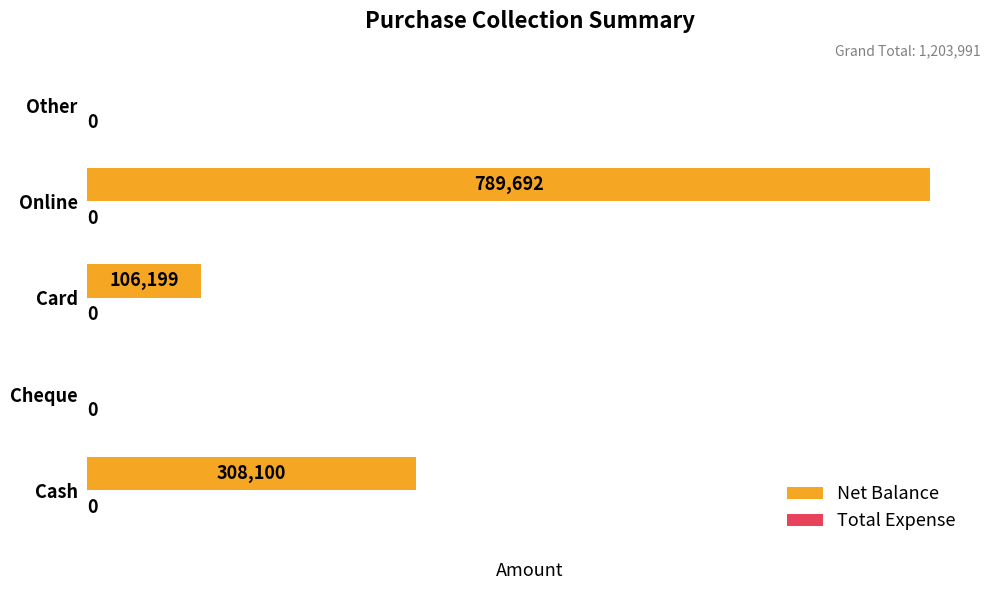

Between Card and Cheque, which is larger?

Card